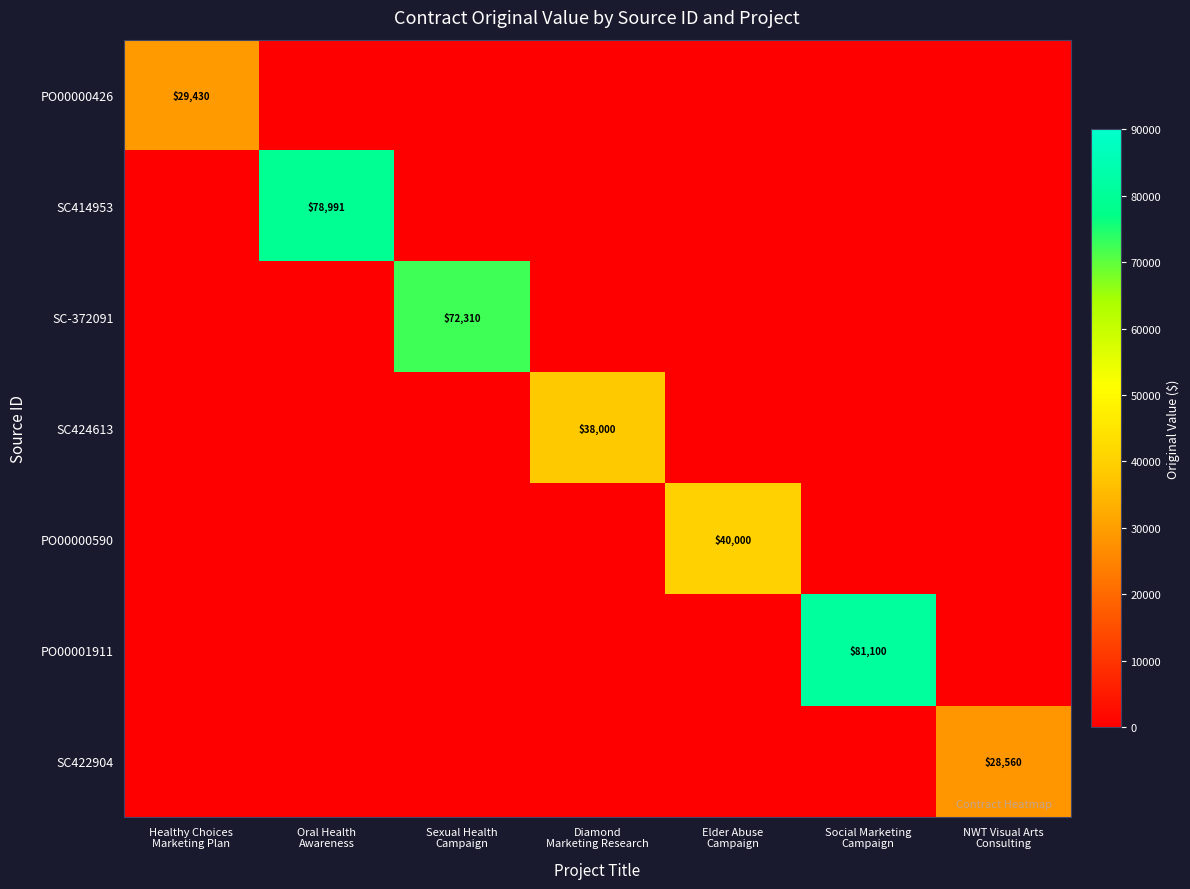

The value of PO00001911 at Social Marketing Campaign is 81100.0. True or false?

True